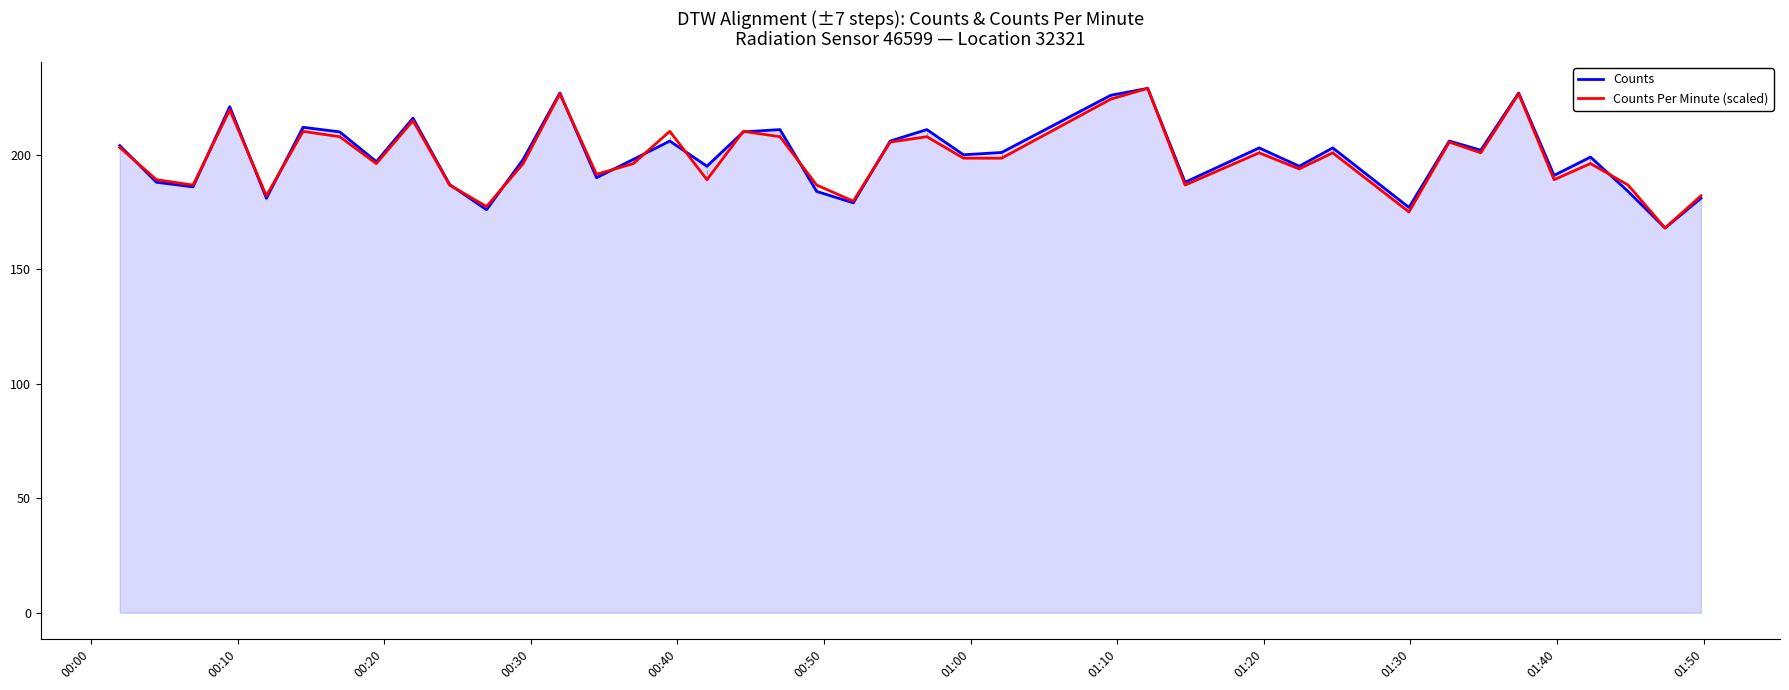

What is the maximum value shown in the chart?

229.0